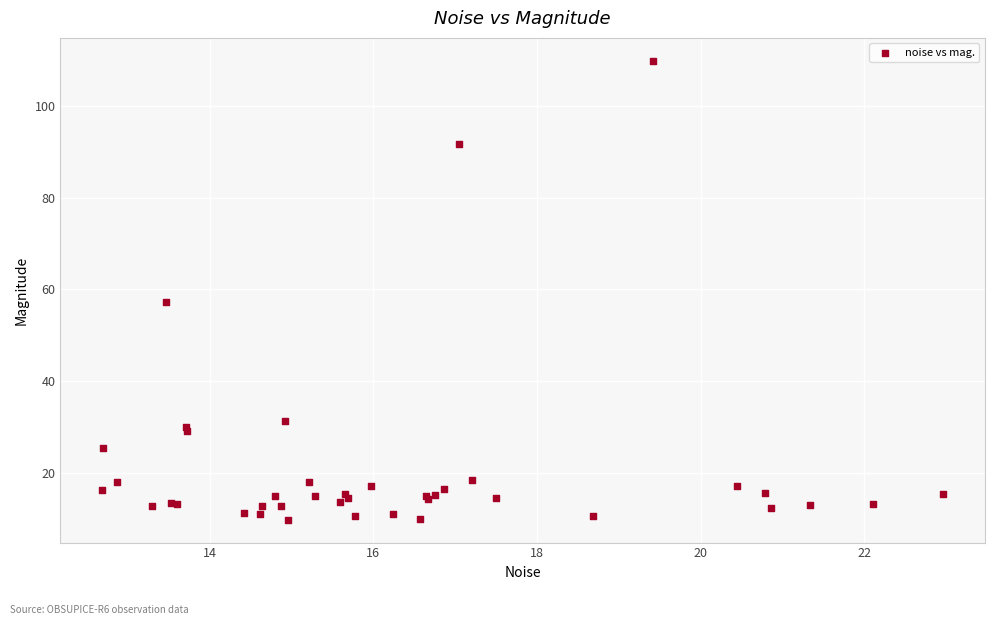

What Y value in the scatter plot is closest to 59?

57.2